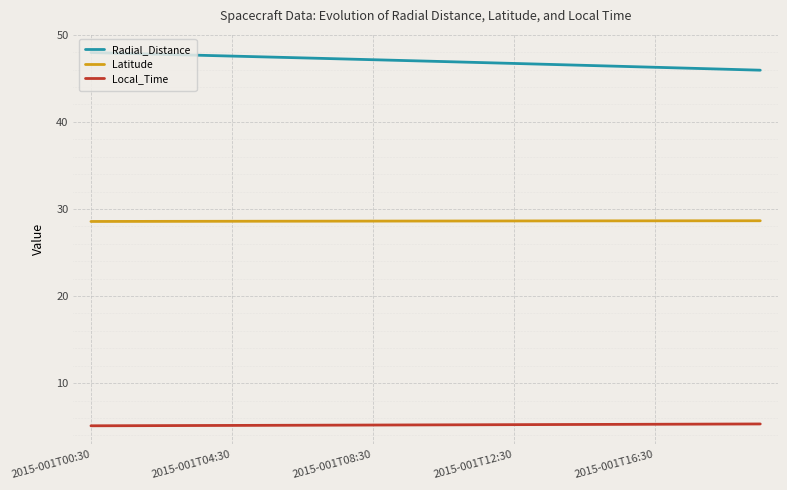

True or false: Radial_Distance and Latitude cross at least once.

False